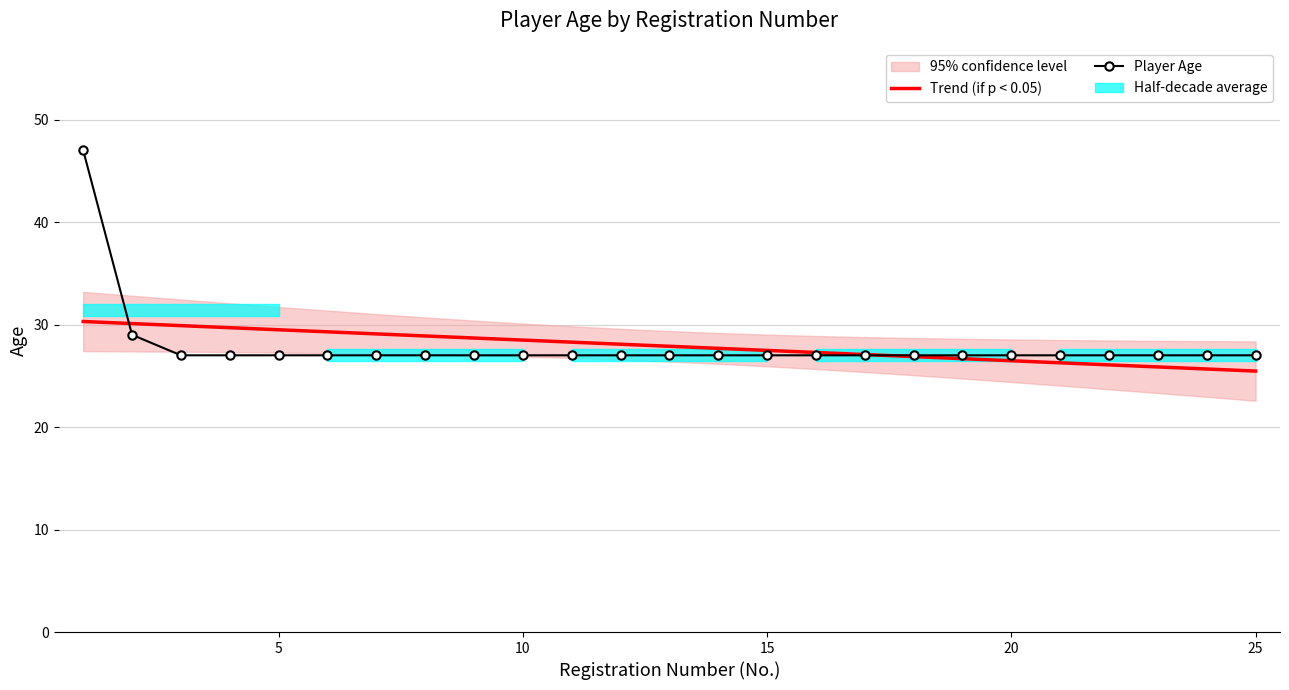

List the labels in order of value, largest first.

1, 2, 3, 4, 5, 6, 7, 8, 9, 10, 11, 12, 13, 14, 15, 16, 17, 18, 19, 20, 21, 22, 23, 24, 25